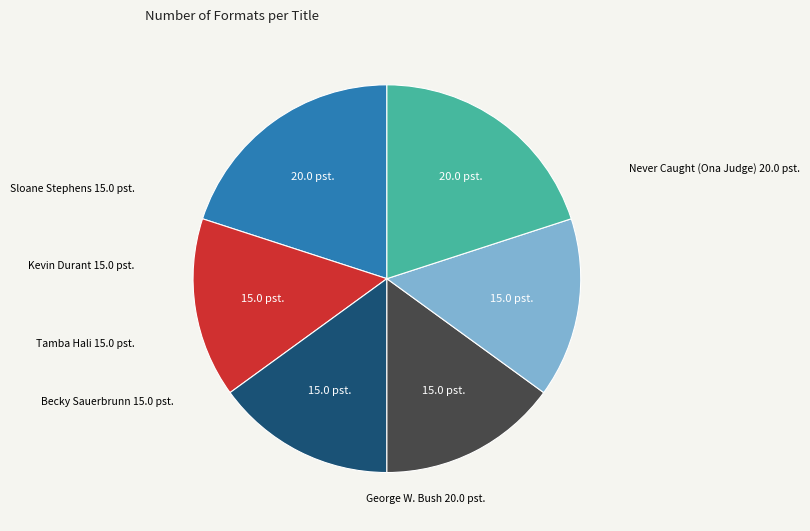

Does any single category account for the majority?

No